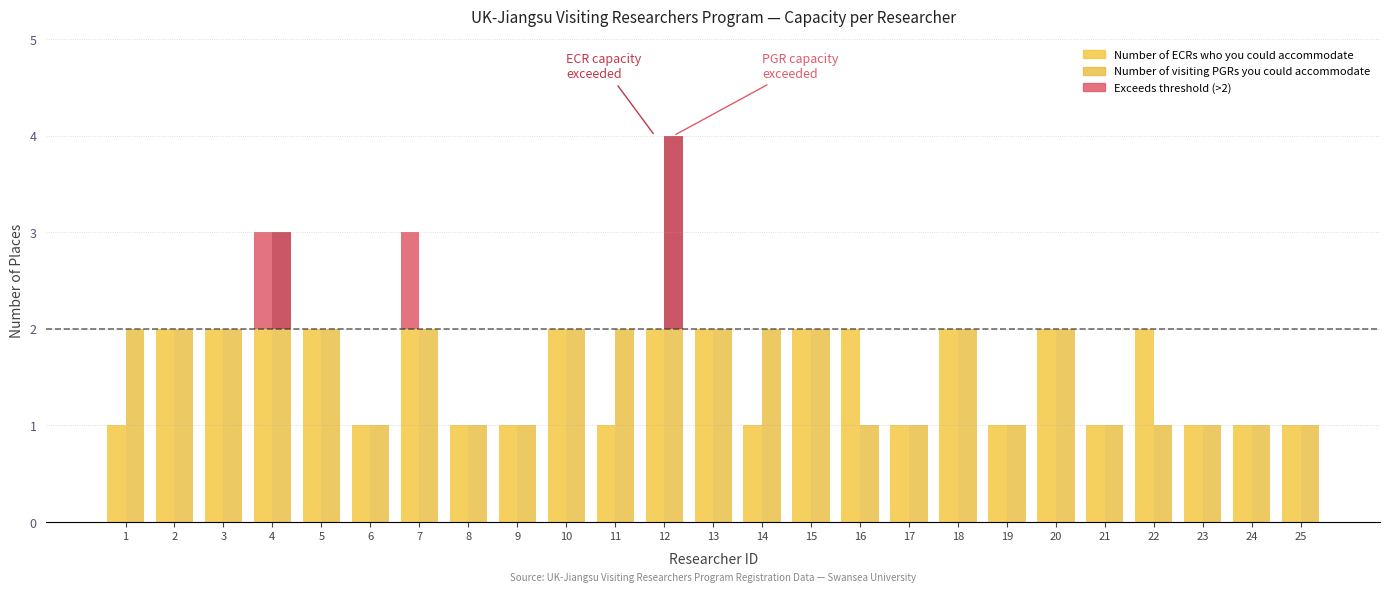

True or false: Number of visiting PGRs you could accommodate has a value of 0 at 15.

False